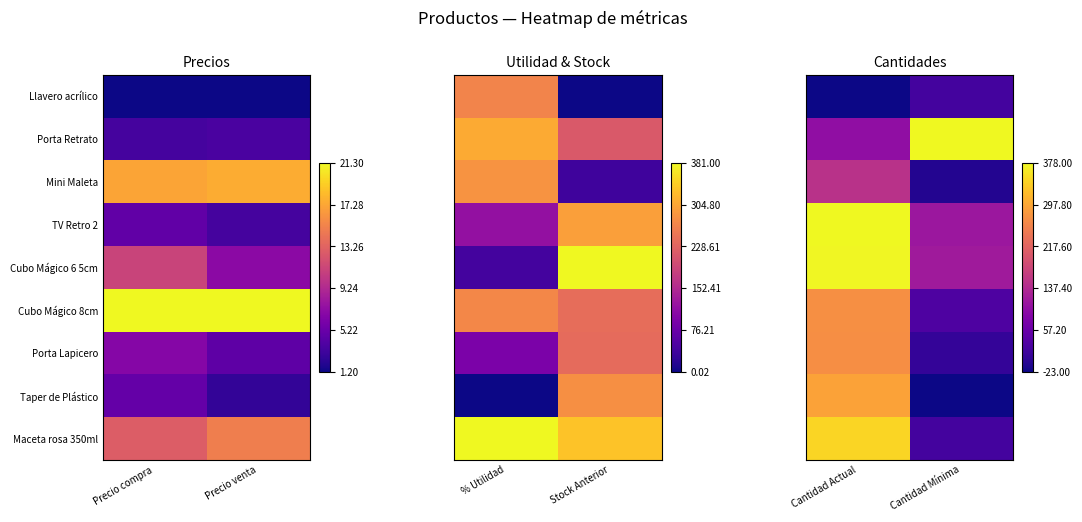

The value of Maceta rosa 350ml at Cantidad Mínima is 0.0. True or false?

False